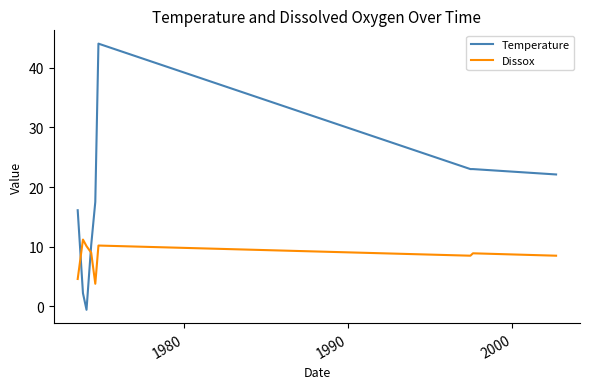

Which series ends up on top after the final intersection of Dissox and Temperature?

Temperature